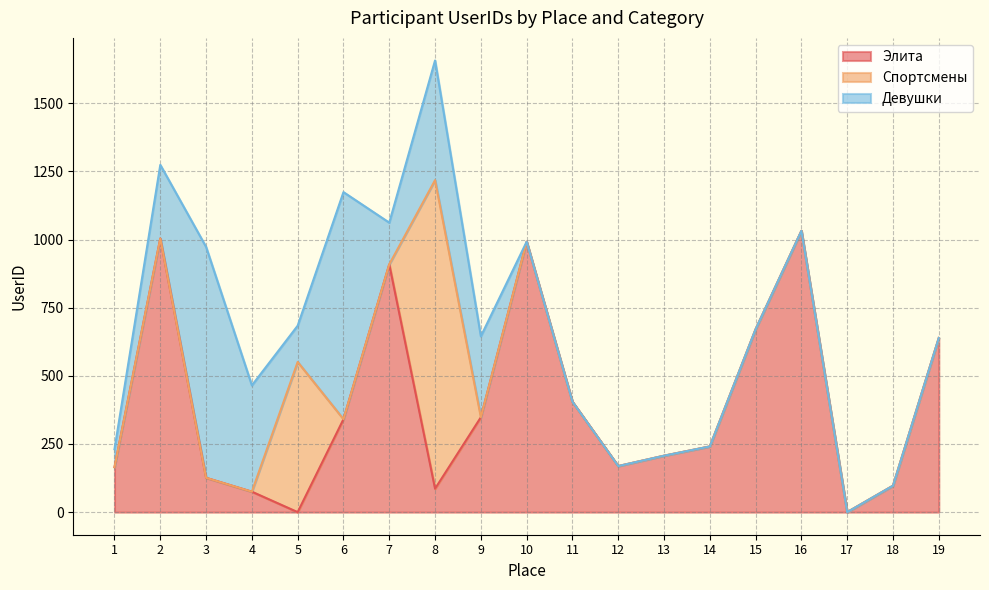

What is the sum of all Элита values?

7507